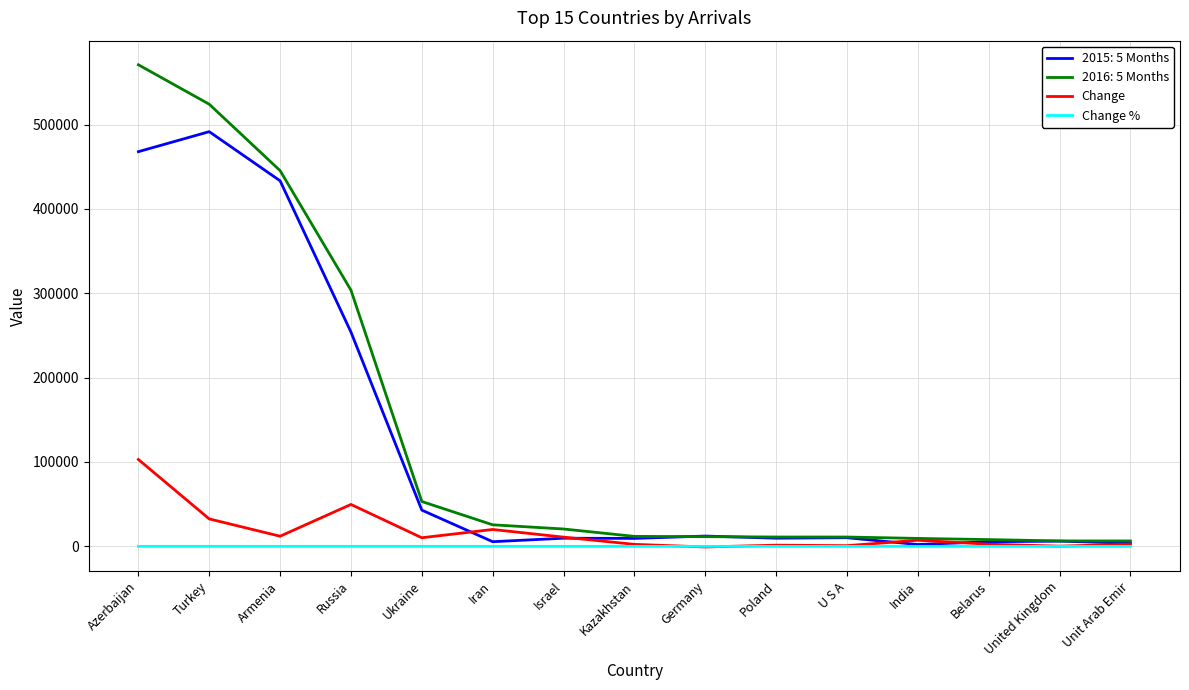

Is the value of Change % at Unit Arab Emir greater than the value of Change at Turkey?

No